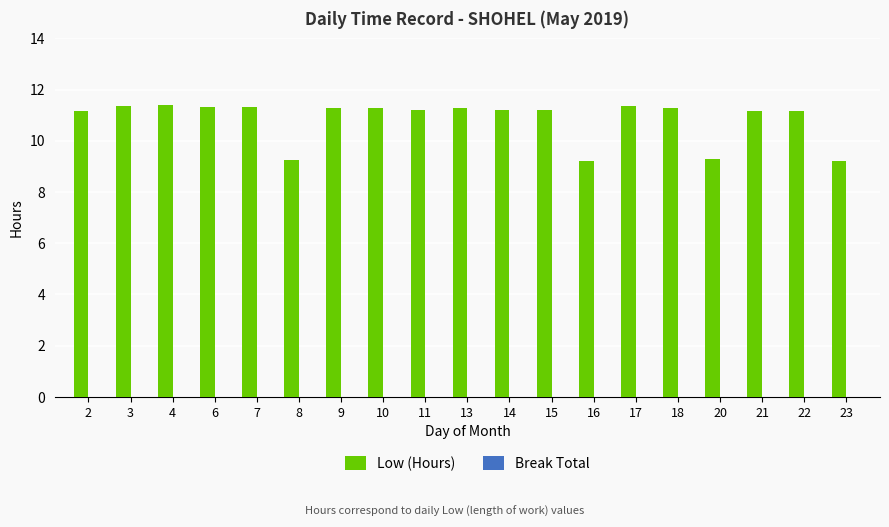

Does the chart contain stacked bars?

No